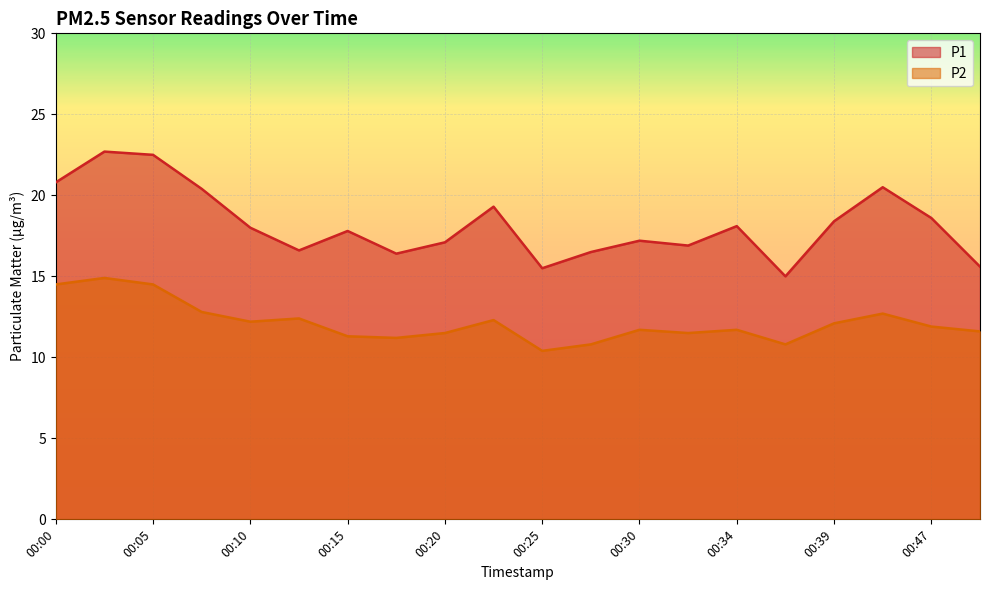

What is the smallest value displayed?

10.4